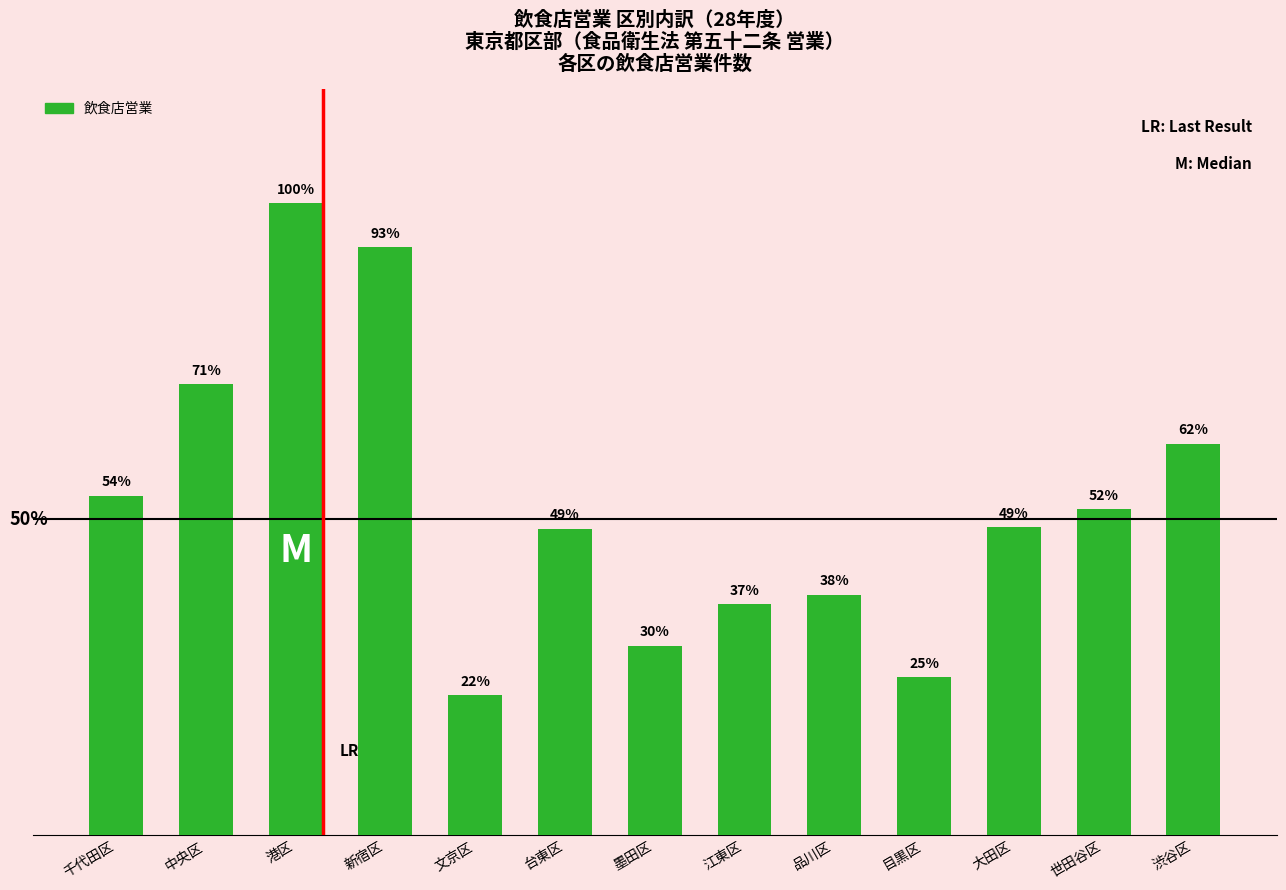

Reading left to right, list all the values displayed in this chart.

8549	11365	15922	14809	3521	7723	4777	5816	6059	3981	7753	8212	9866